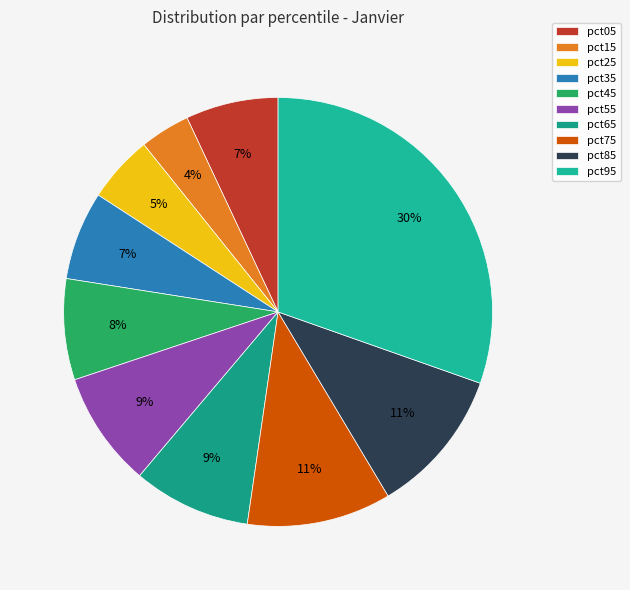

To the nearest percent, what portion does pct75 represent?

11%